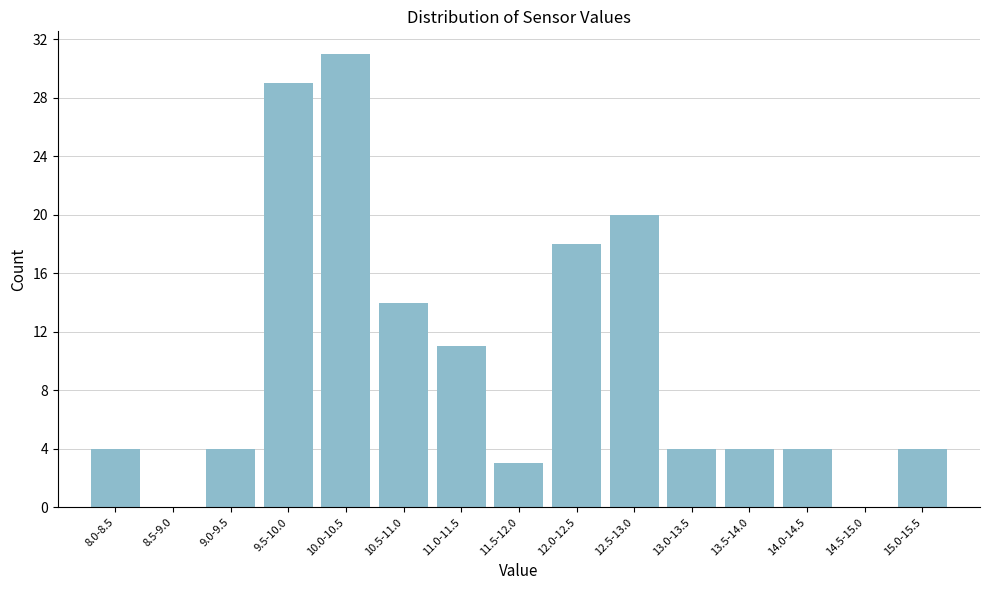

Reading left to right, transcribe all the data shown in this chart.

8.0-8.5=4	8.5-9.0=0	9.0-9.5=4	9.5-10.0=29	10.0-10.5=31	10.5-11.0=14	11.0-11.5=11	11.5-12.0=3	12.0-12.5=18	12.5-13.0=20	13.0-13.5=4	13.5-14.0=4	14.0-14.5=4	14.5-15.0=0	15.0-15.5=4